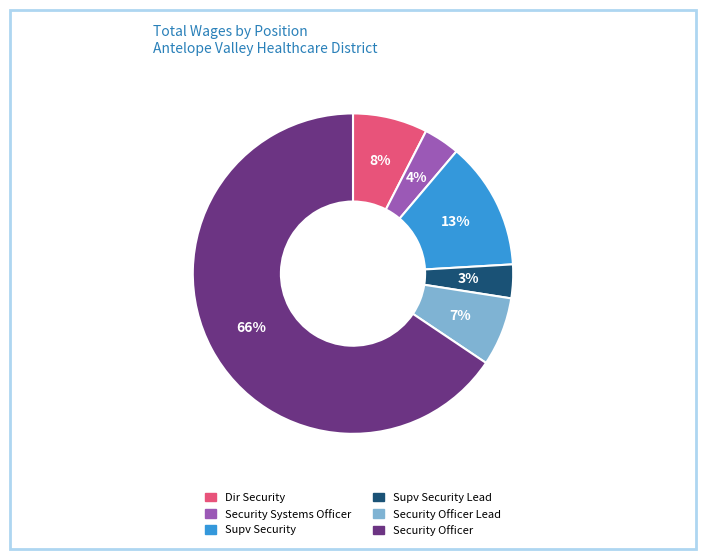

Which slice is the largest?

Security Officer